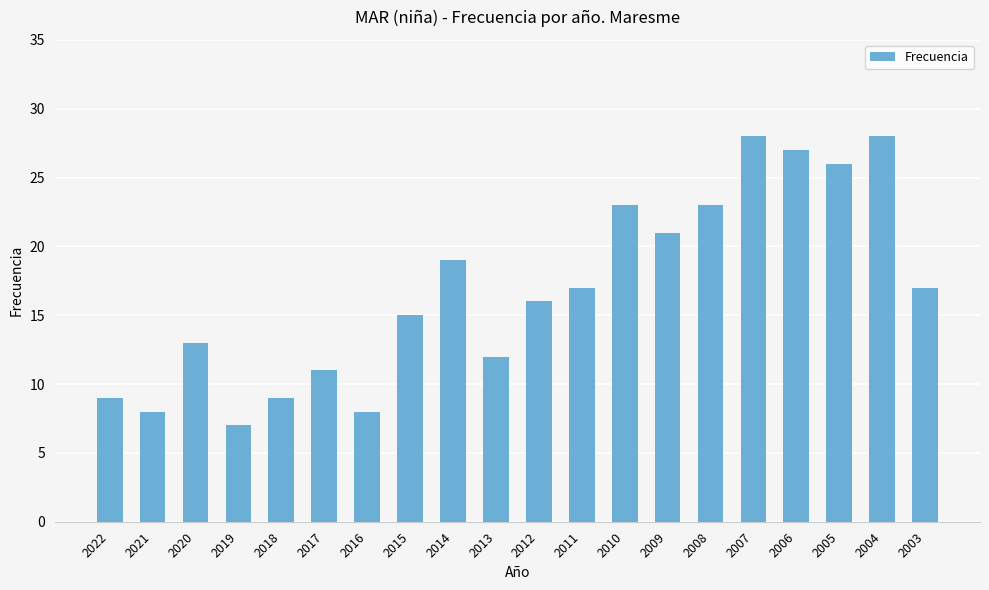

How many series are shown in this chart?

1